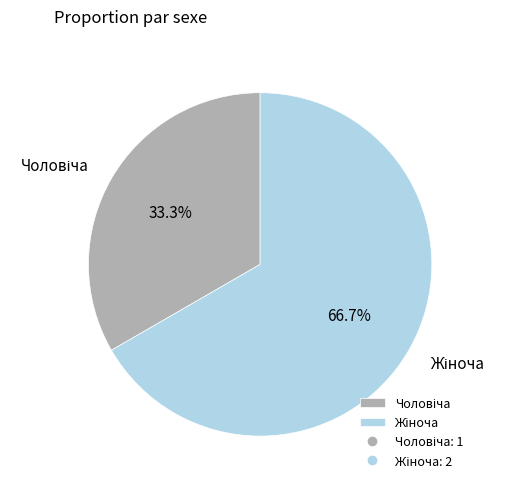

Is there any slice that represents more than half of the pie?

Yes